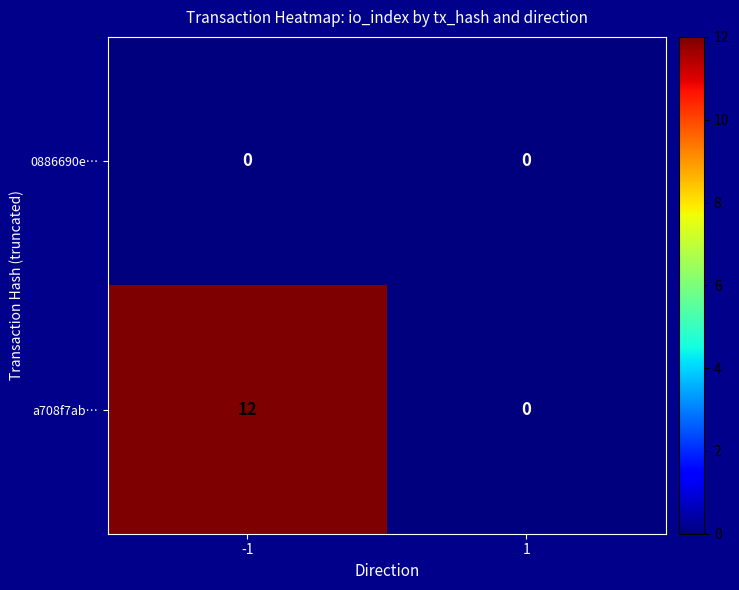

Reading left to right, extract all data points from this chart.

0886690e…: -1=0	1=0
a708f7ab…: -1=12	1=0